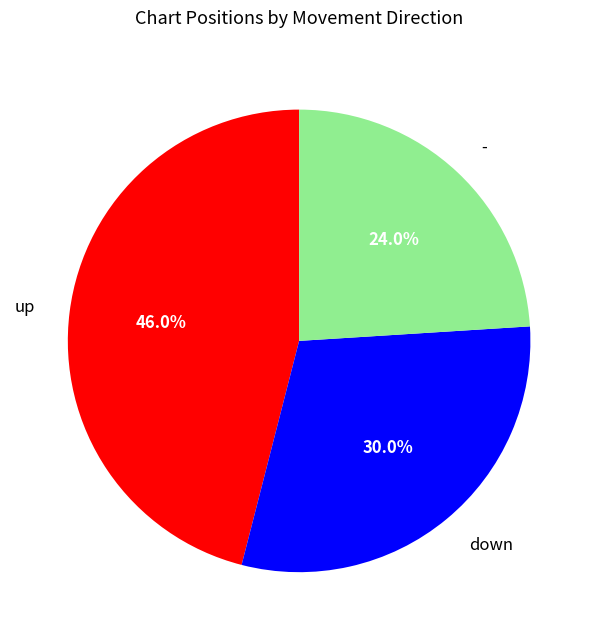

Is down the majority of the pie?

No